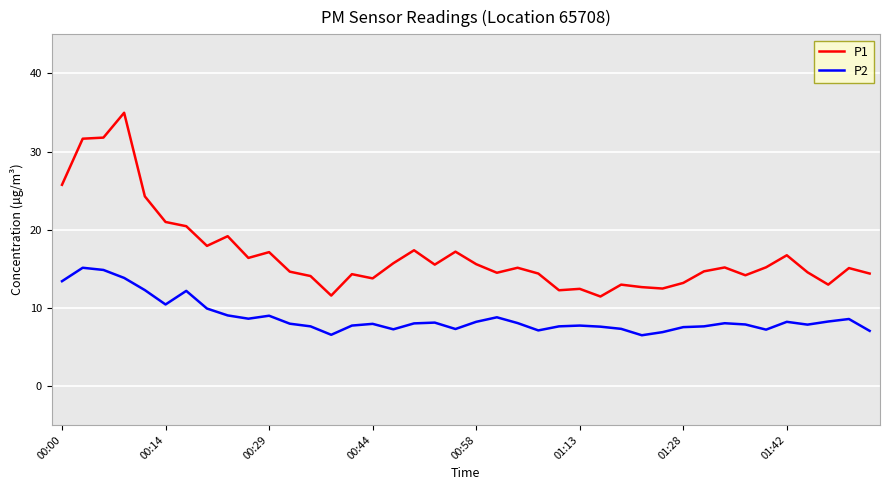

True or false: P1 and P2 cross at least once.

False